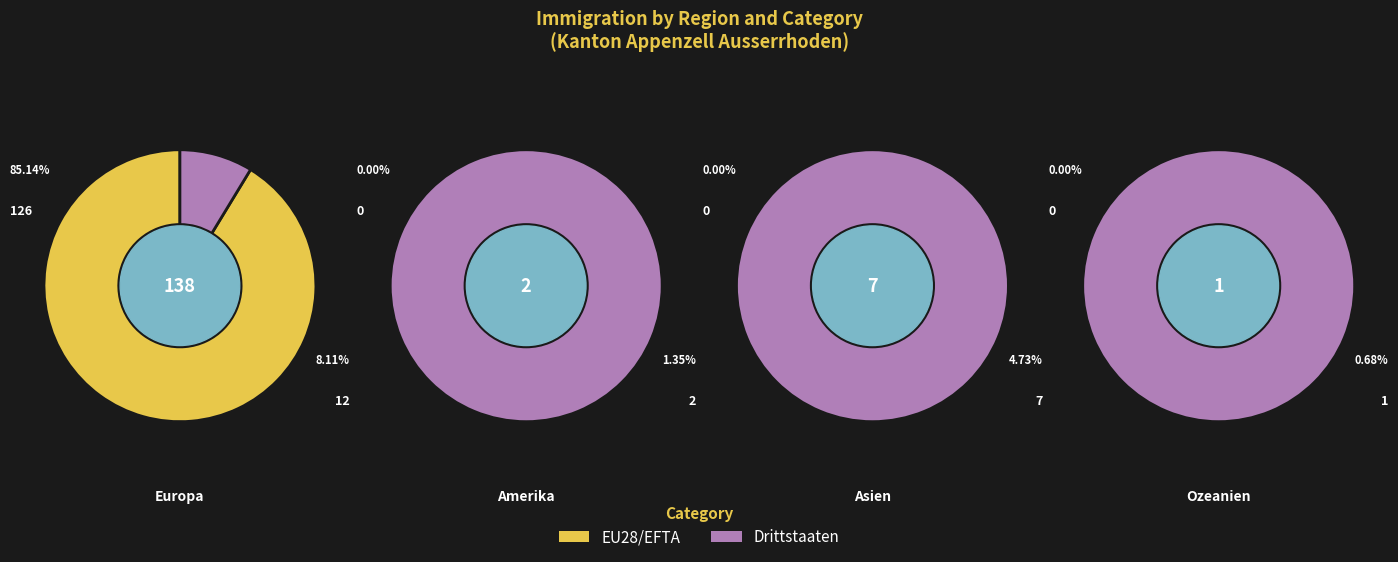

Do 2 and 1 together represent more than half of the pie?

No